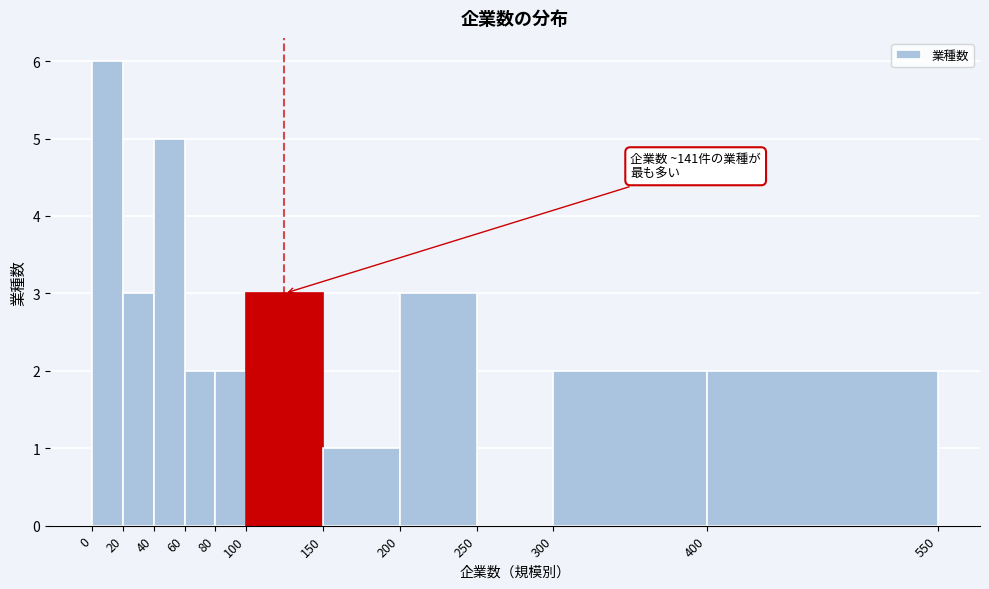

Which range on the x-axis has the tallest bar?

0 to 20